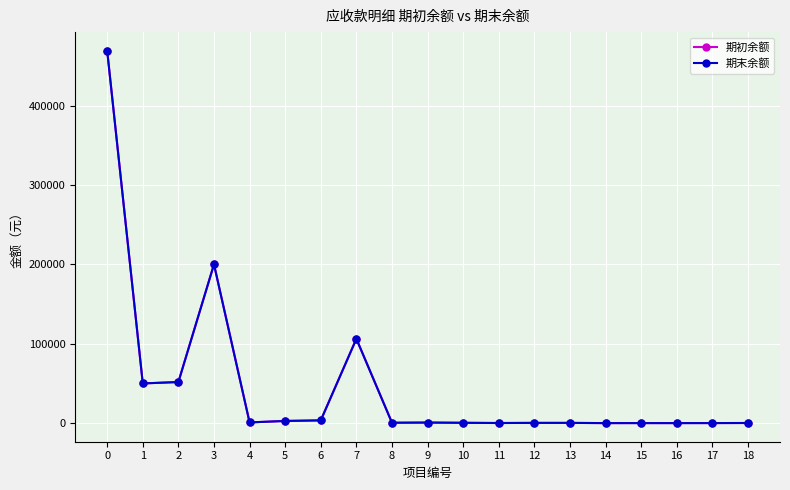

True or false: 期末余额 and 期初余额 intersect in this chart.

False